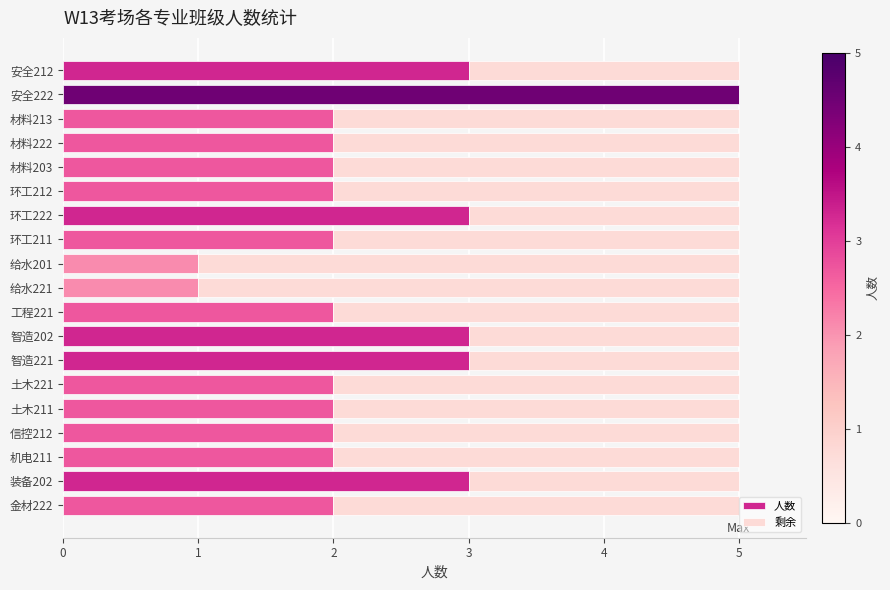

How many values are between 2 and 3?

16